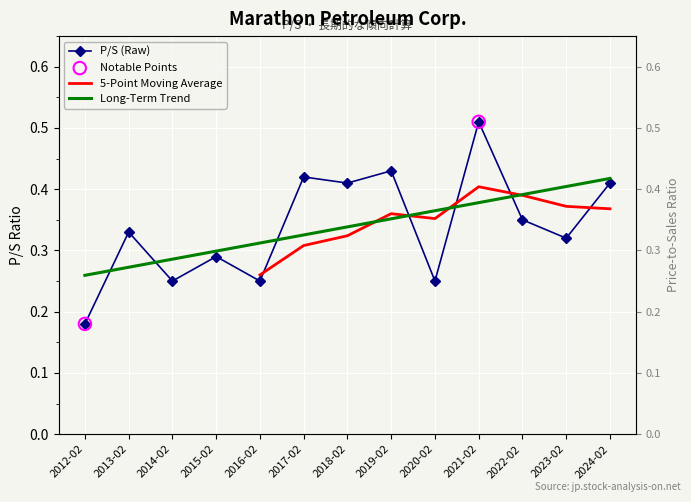

What is the change in value from 2018-02 to 2023-02?

-0.1